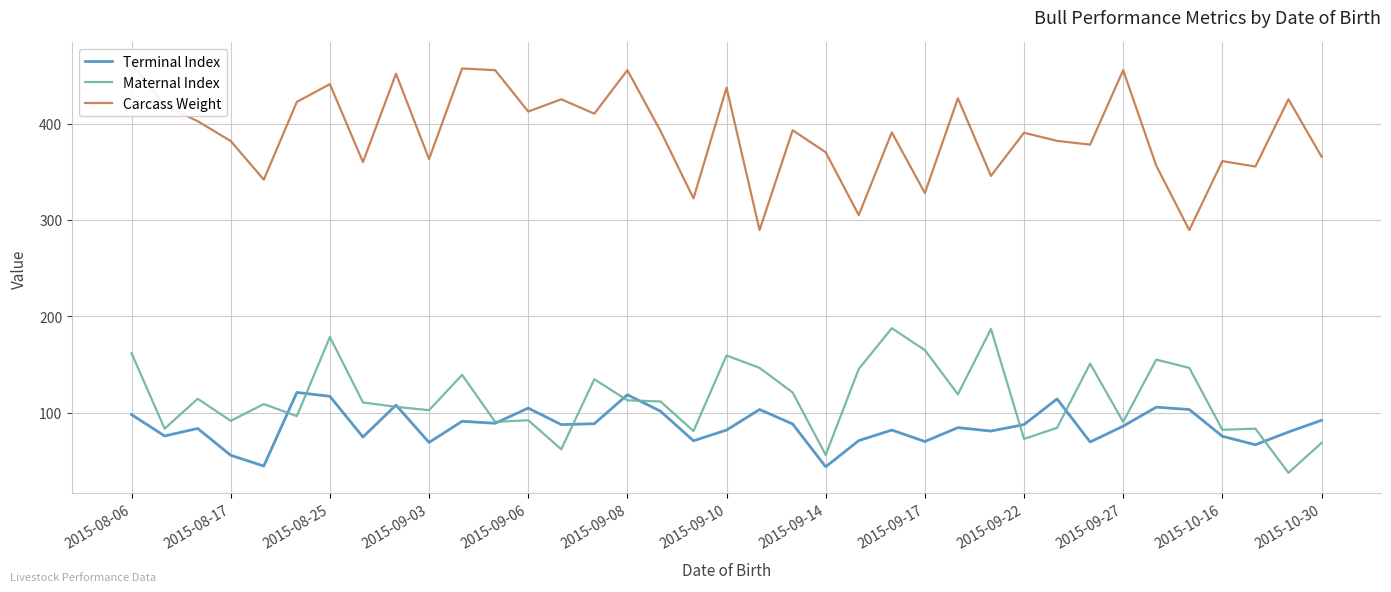

What is the minimum value for Terminal Index?

44.1